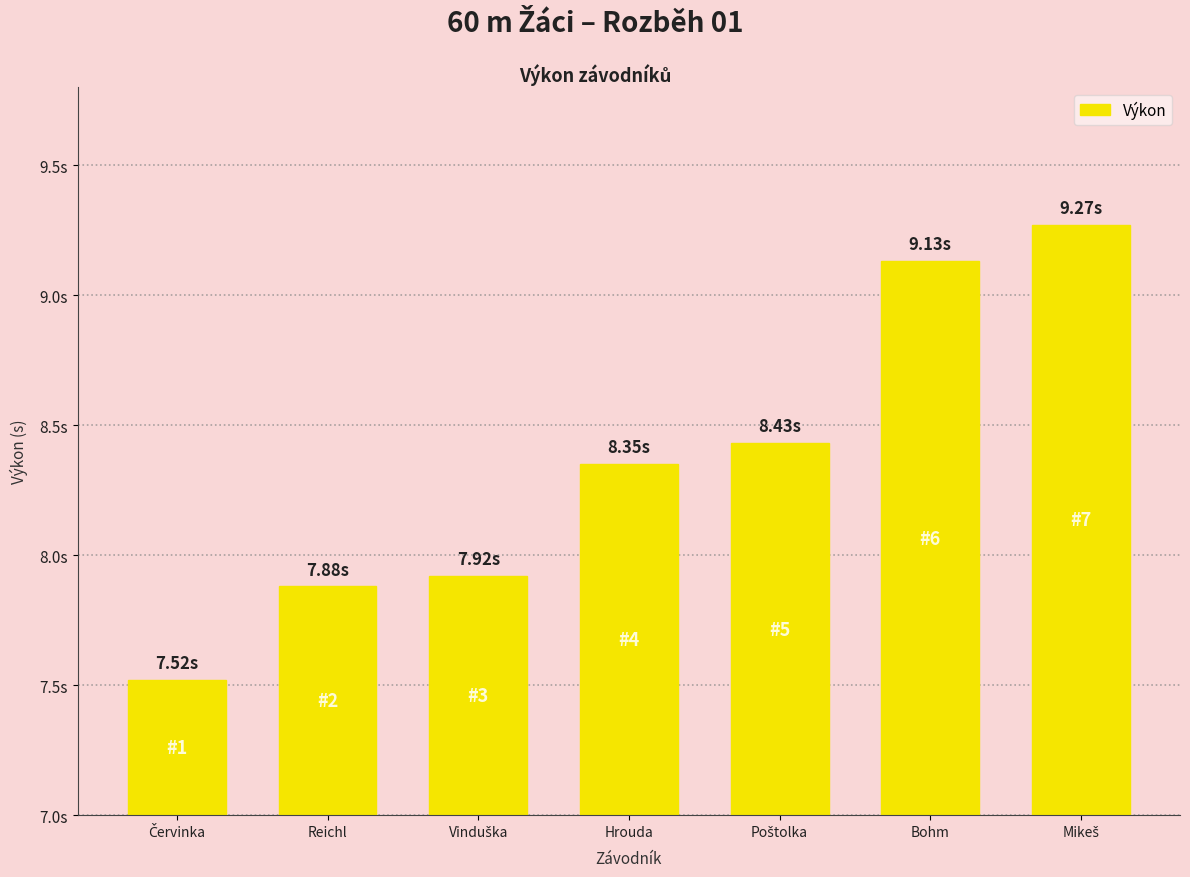

At which category does the chart reach its peak across all series?

Mikeš